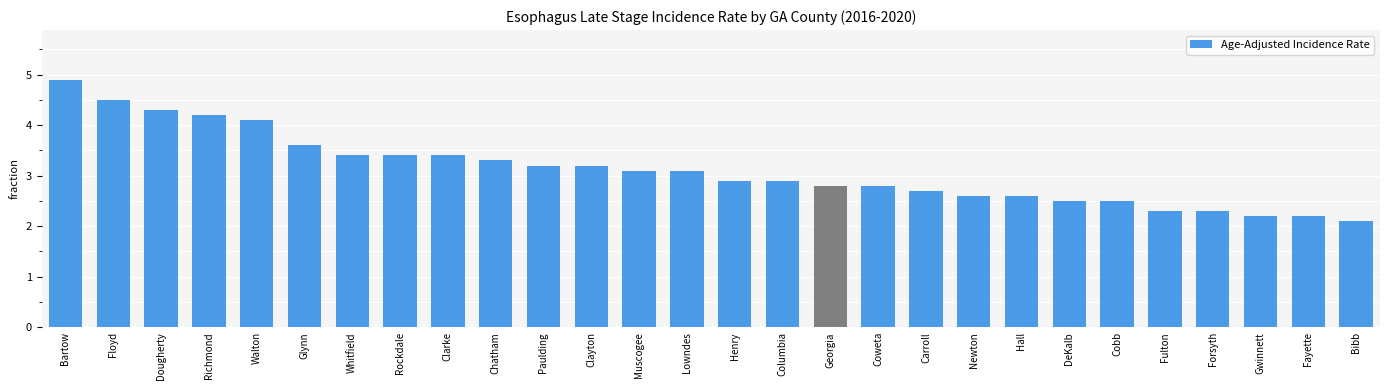

How many data points are less than 3?

14